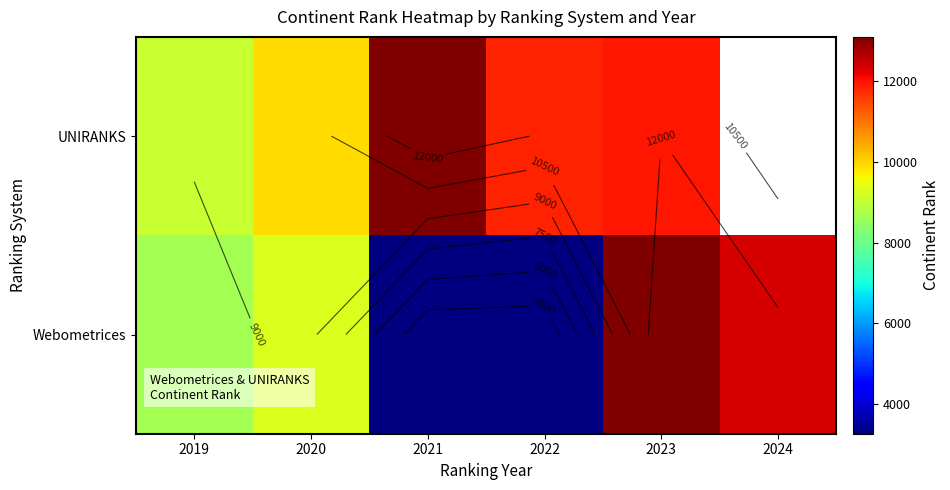

True or false: Webometrices has a value of 5331.3 at 2022.

False